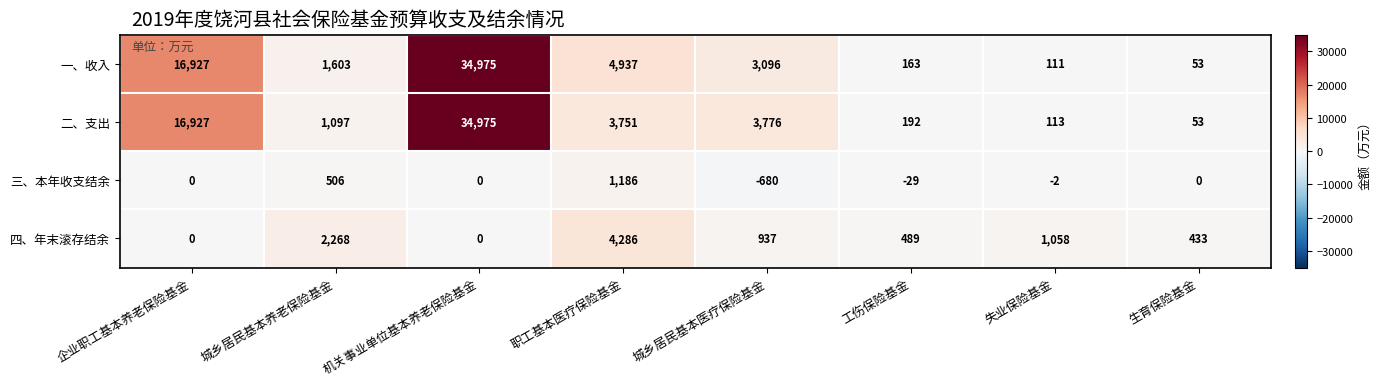

At how many categories does at least one series exceed 3219?

4